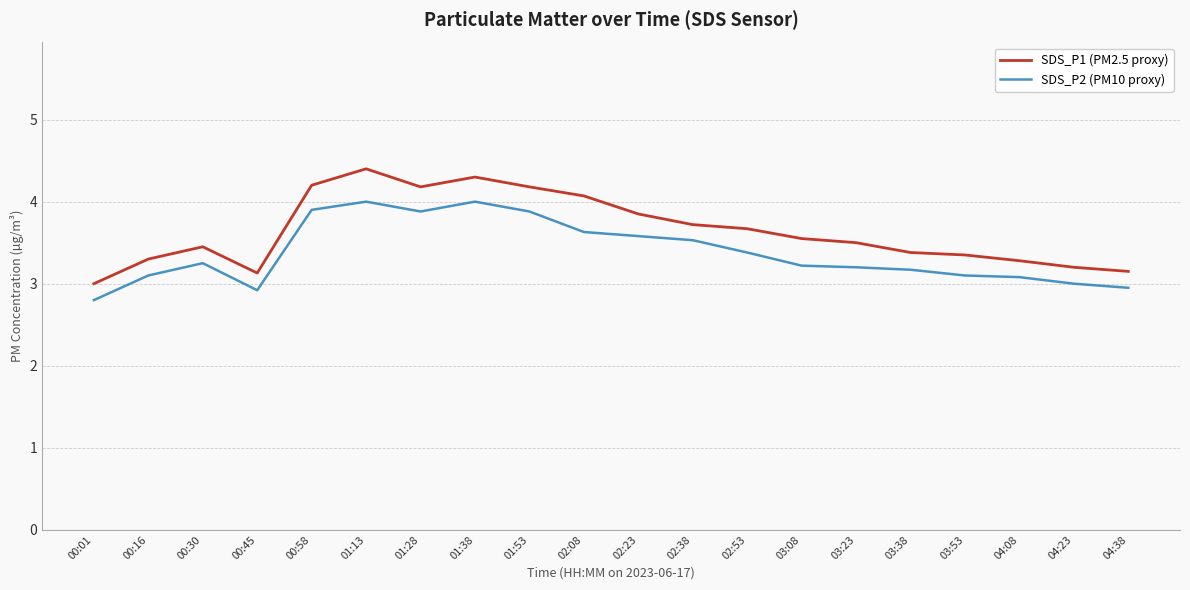

List the series in order of their overall mean, highest first.

SDS_P1 (PM2.5 proxy), SDS_P2 (PM10 proxy)